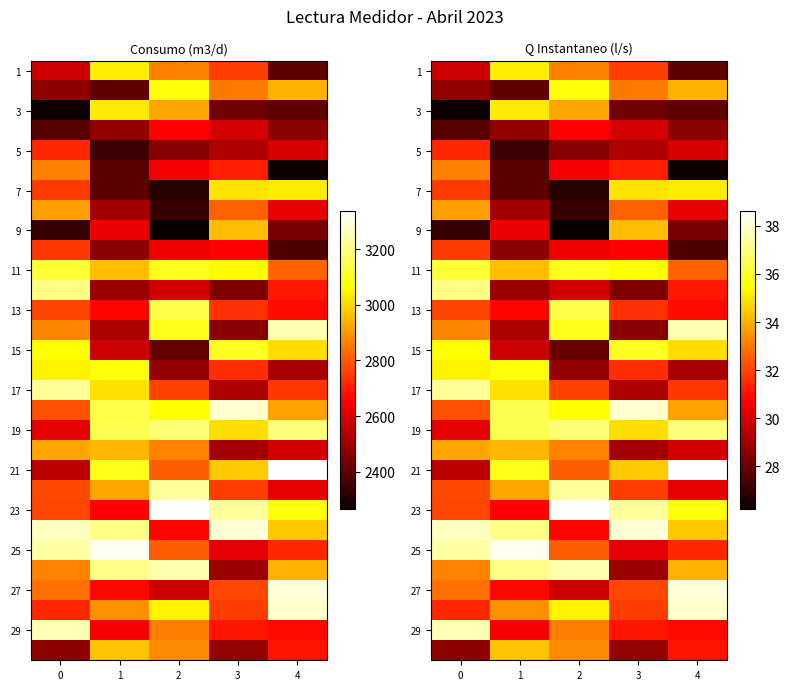

Which series has the widest spread of values?

21